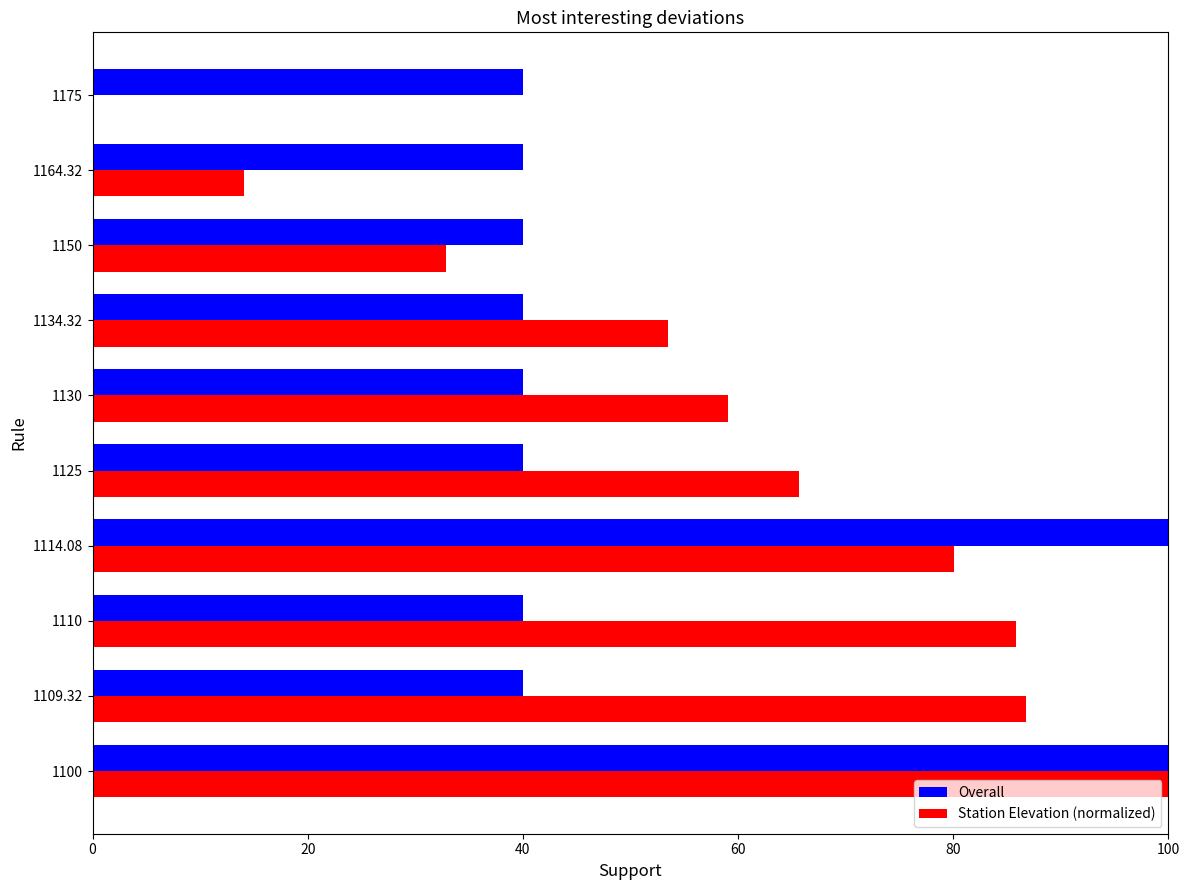

Is the value of Station Elevation (normalized) at 1114.08 greater than the value of Overall at 1125?

Yes